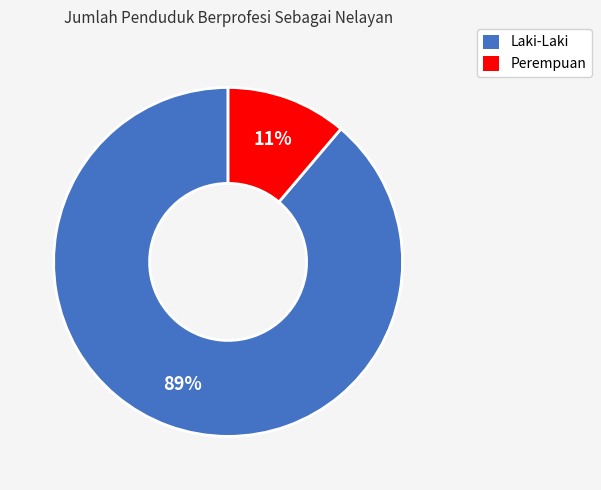

To the nearest percent, what is the difference between the Perempuan and Laki-Laki slice percentages?

78%